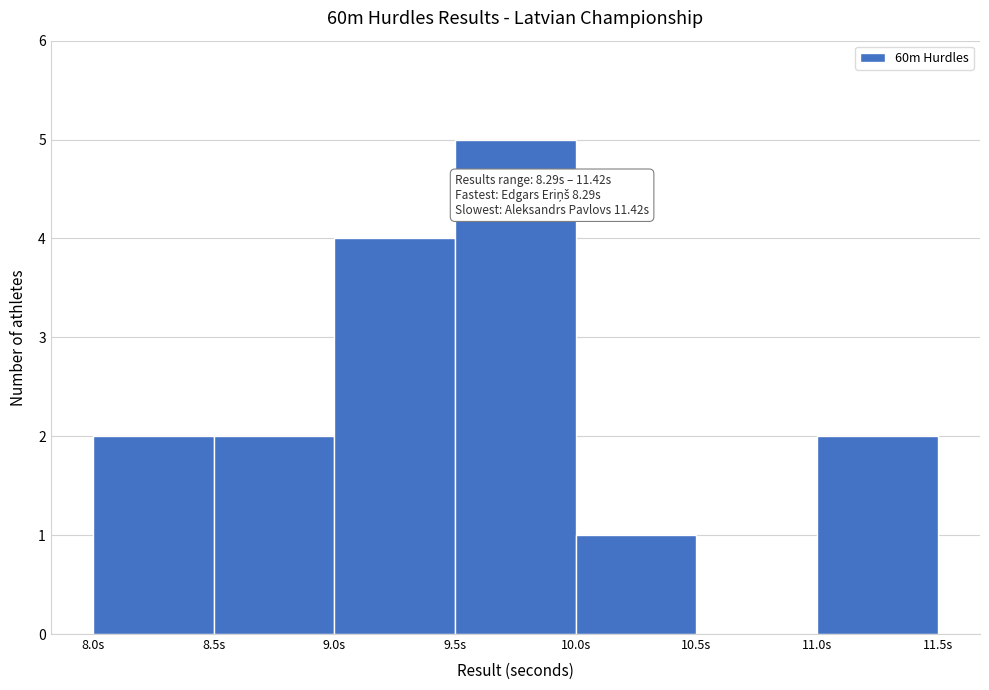

Over which range of the x-axis is the bar tallest?

9.5 to 10.0